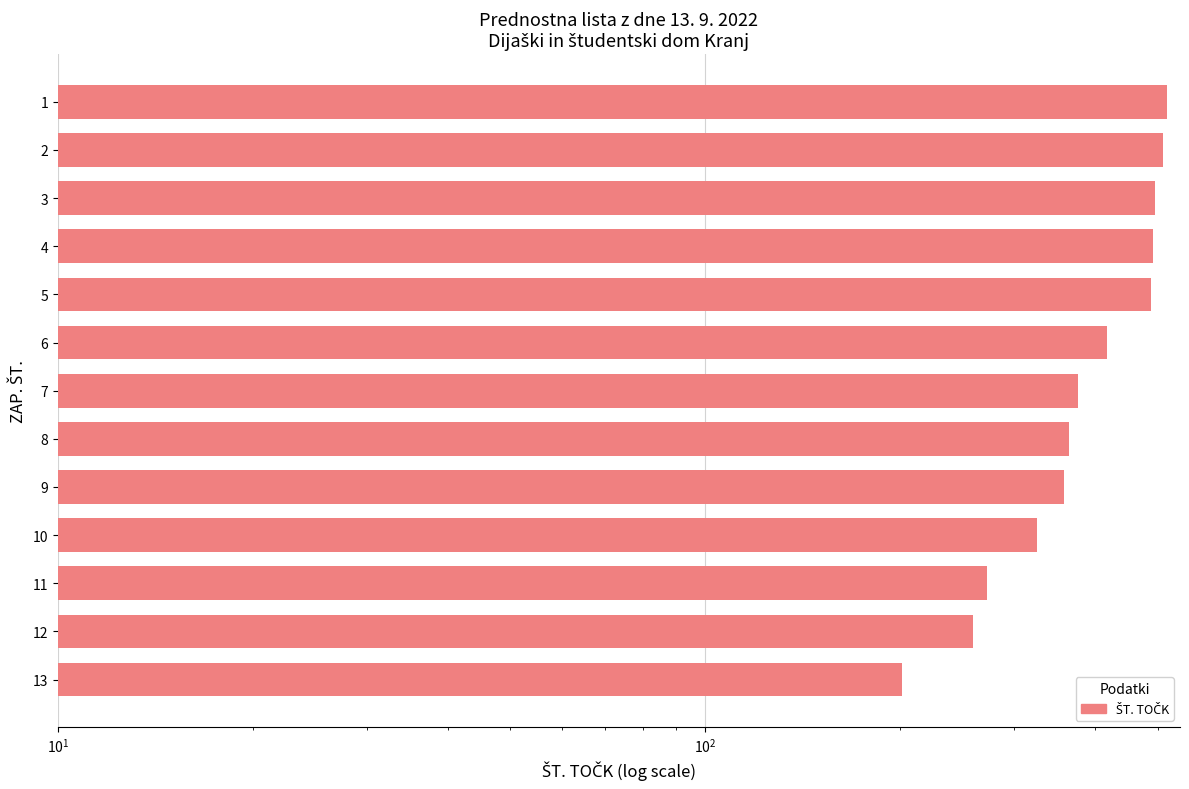

What is the average value?

390